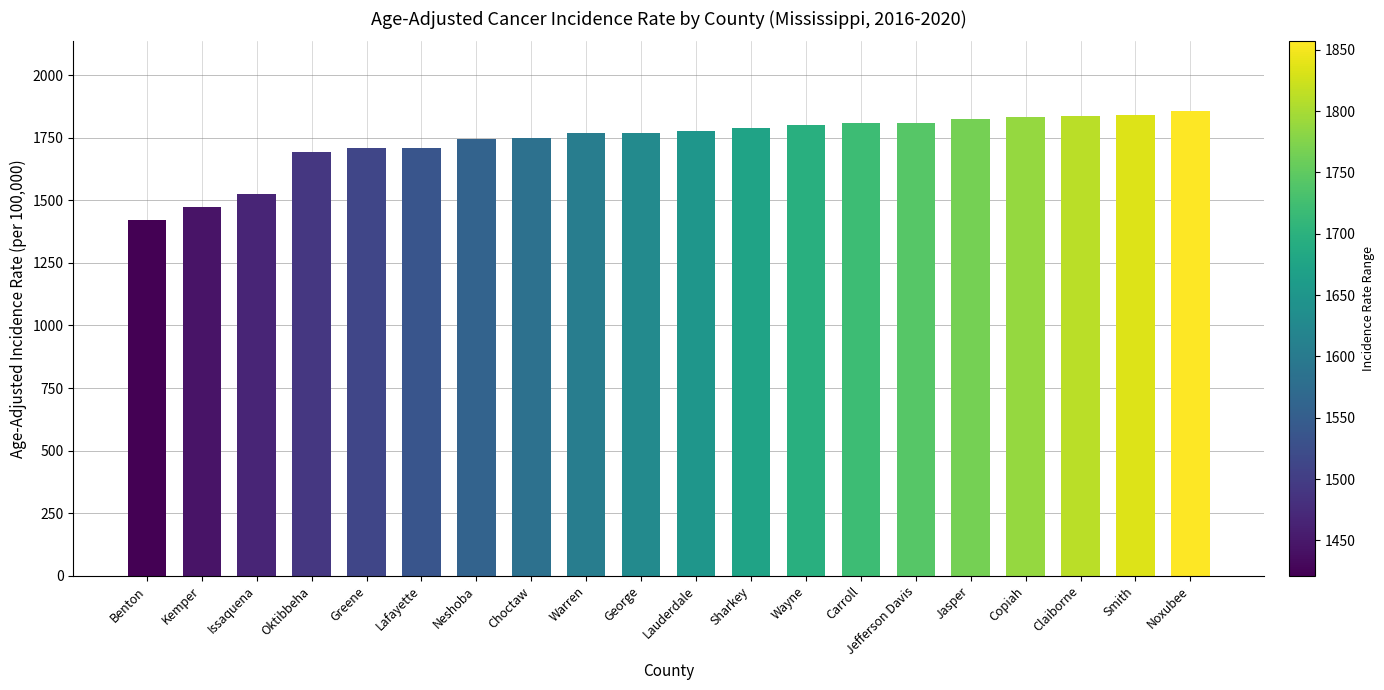

Are the bars grouped side by side (vs. stacked)?

No